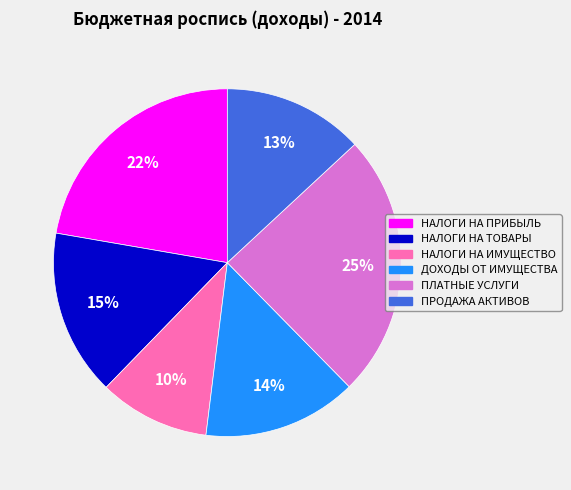

The ПЛАТНЫЕ УСЛУГИ slice represents 25% of the pie. True or false?

True